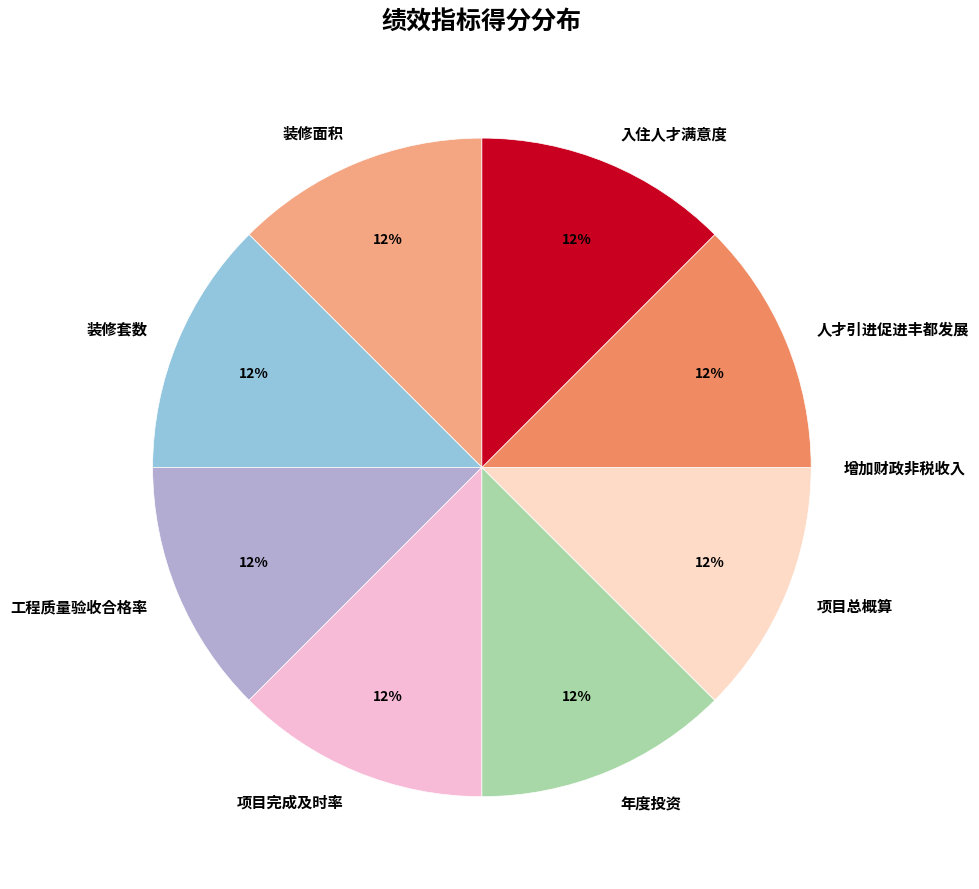

The 工程质量验收合格率 slice represents 12% of the pie. True or false?

True